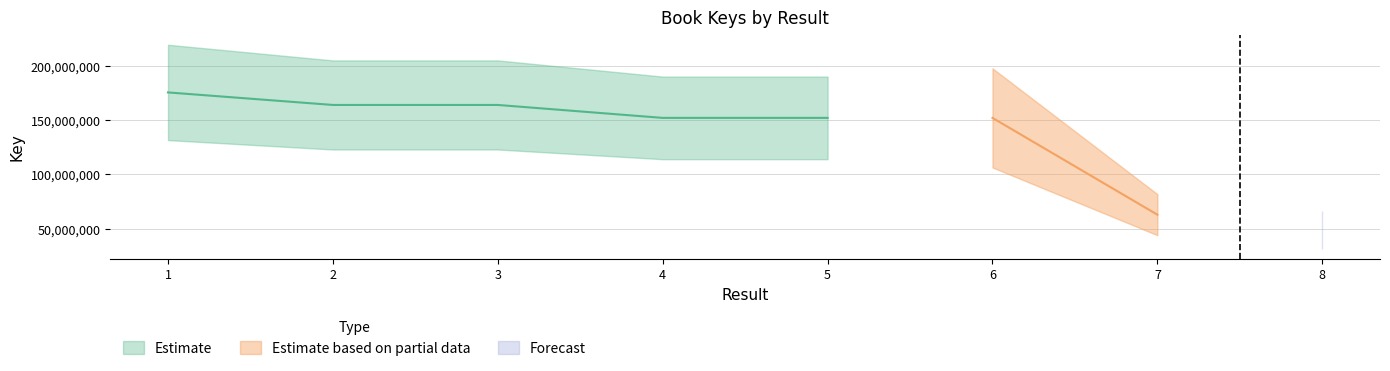

Reading left to right, what are all the values shown in this chart?

175509495	163975285	163976923	152072797	152071280	152069696	62978985	49018643